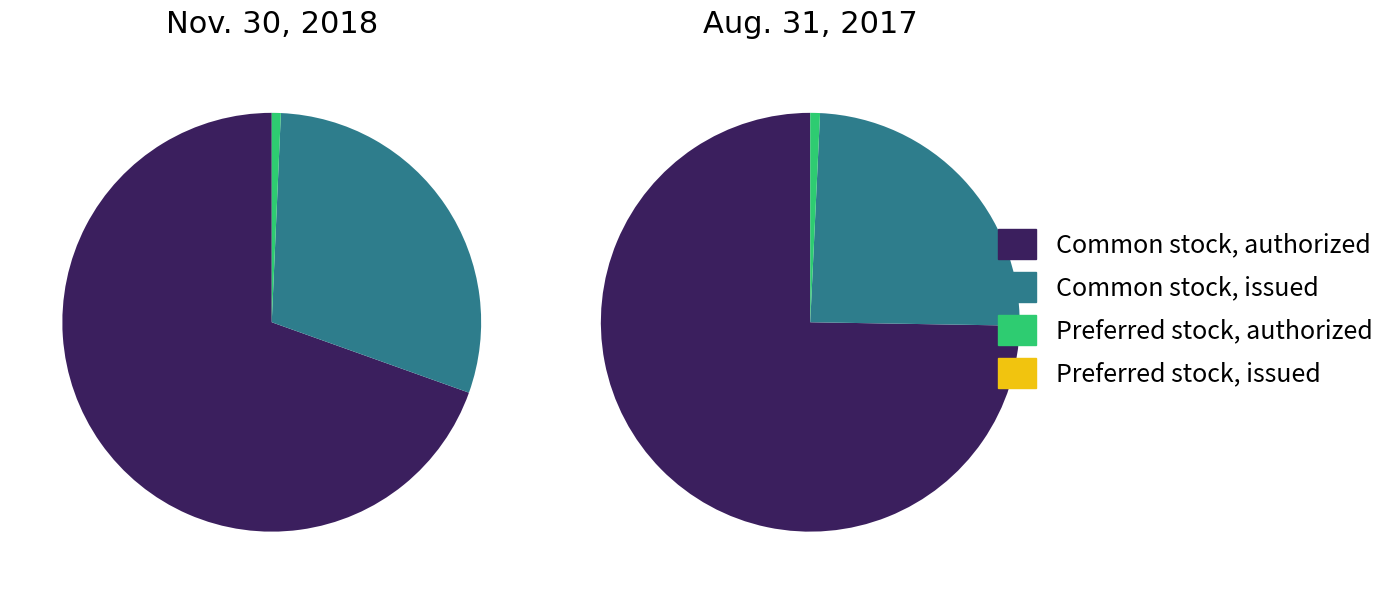

How many slices are in this pie chart?

4